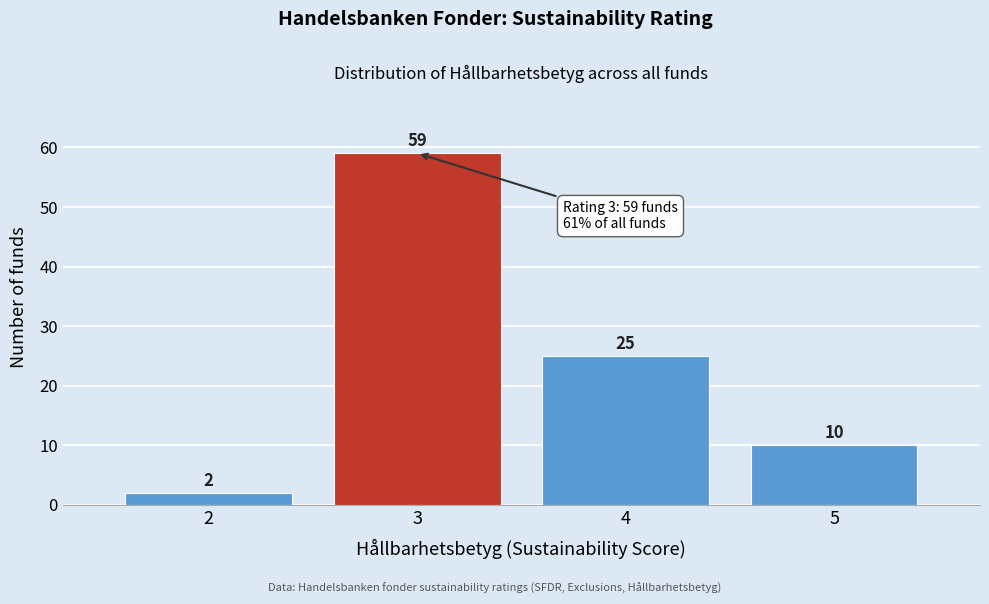

Reading left to right, extract all data points from this chart.

2=2	3=59	4=25	5=10